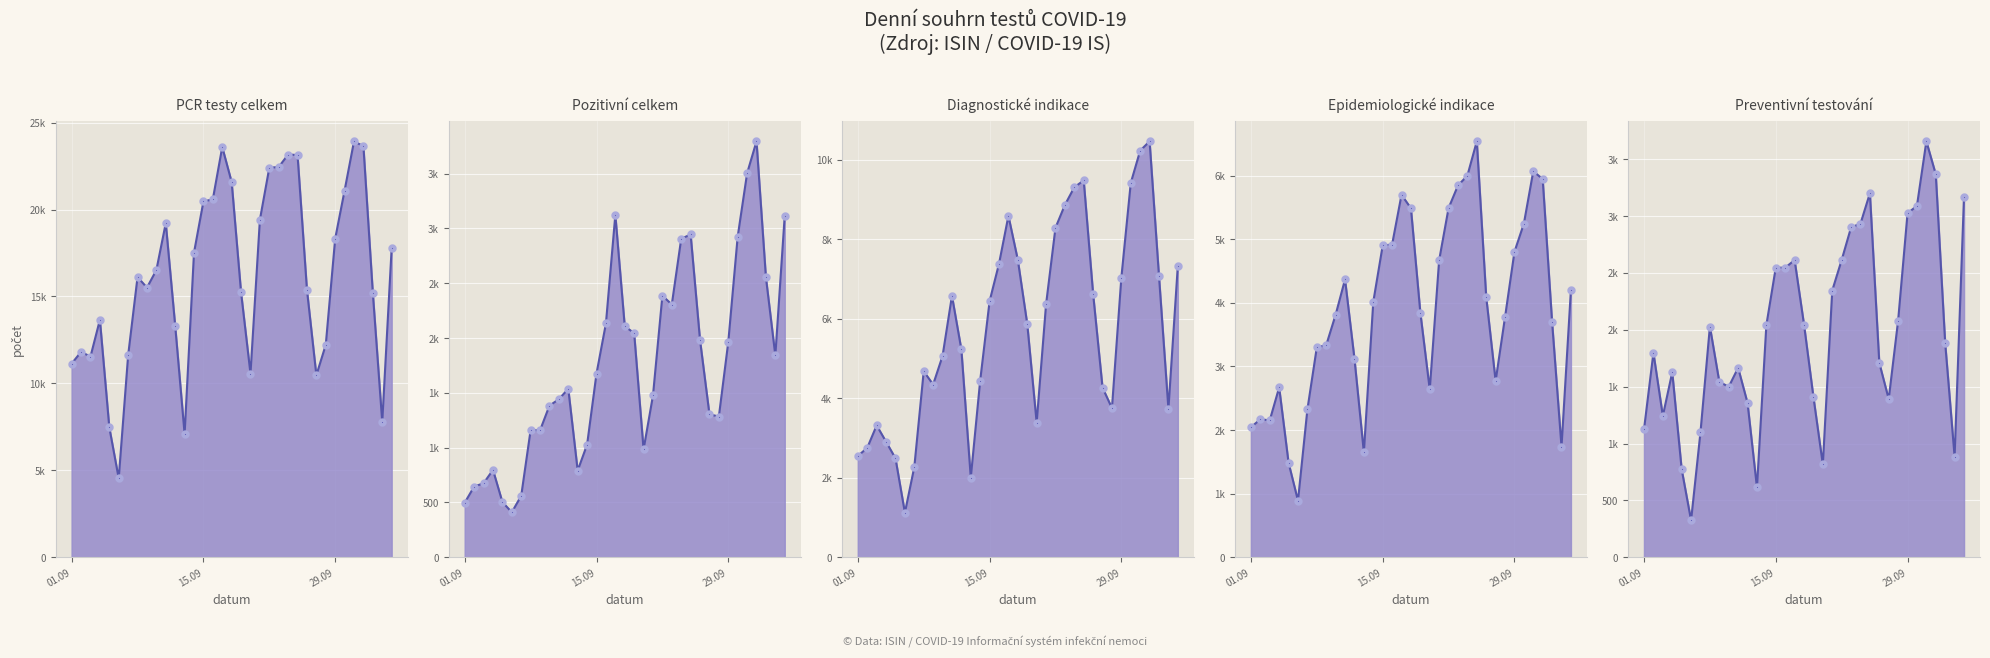

What is the lowest value of the PCR testy celkem series?

4537